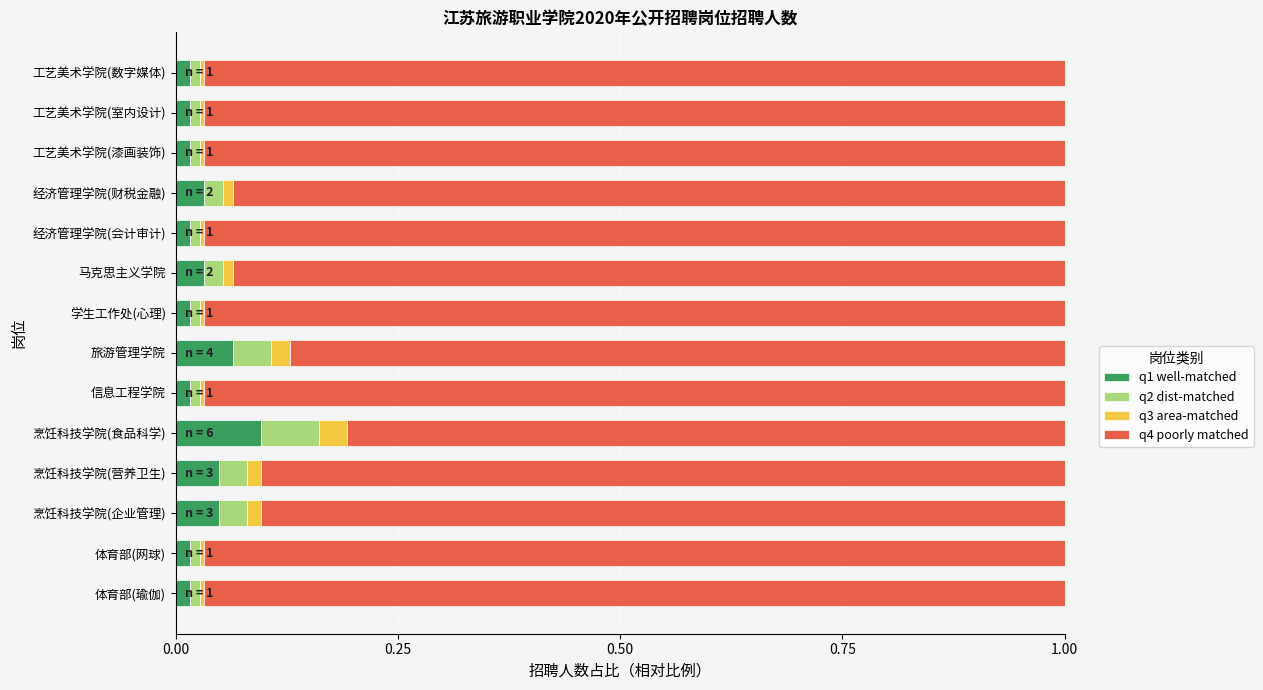

How many data points does each series have?

14